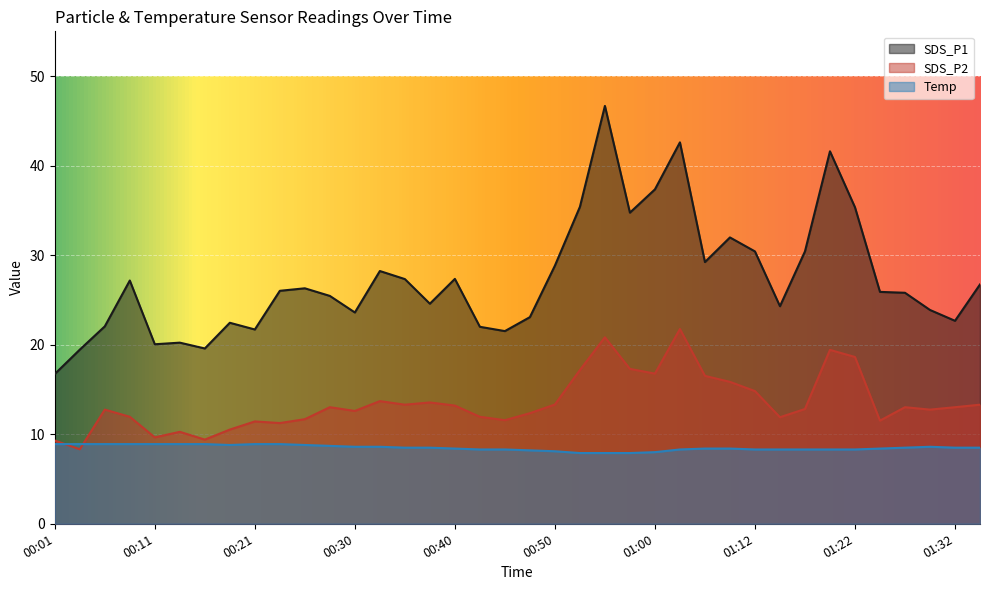

In SDS_P2, how many points are lower than both neighbors (excluding endpoints)?

11